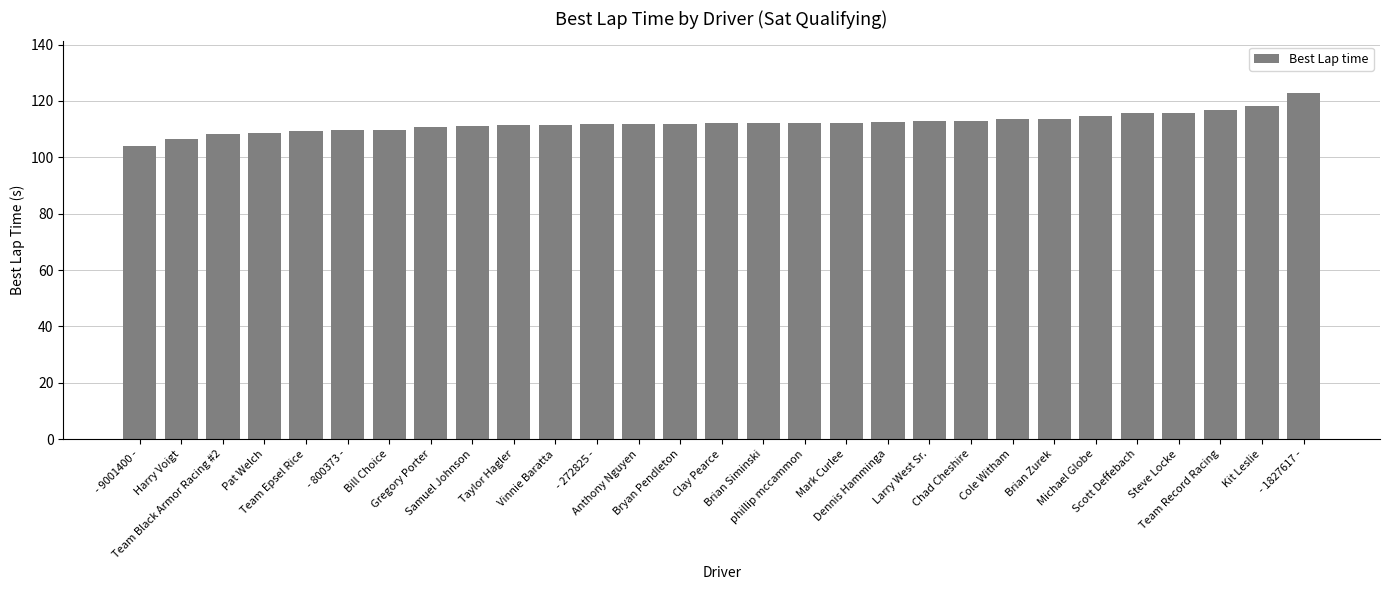

What is the difference between the second highest and second lowest values?

11.9